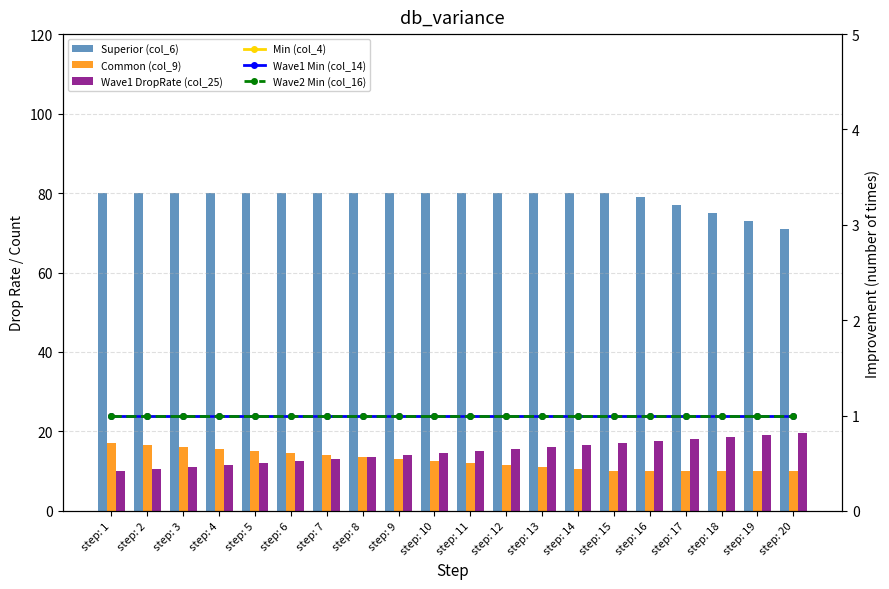

Is it true that Common (col_9) equals 22.5 at step: 2?

False